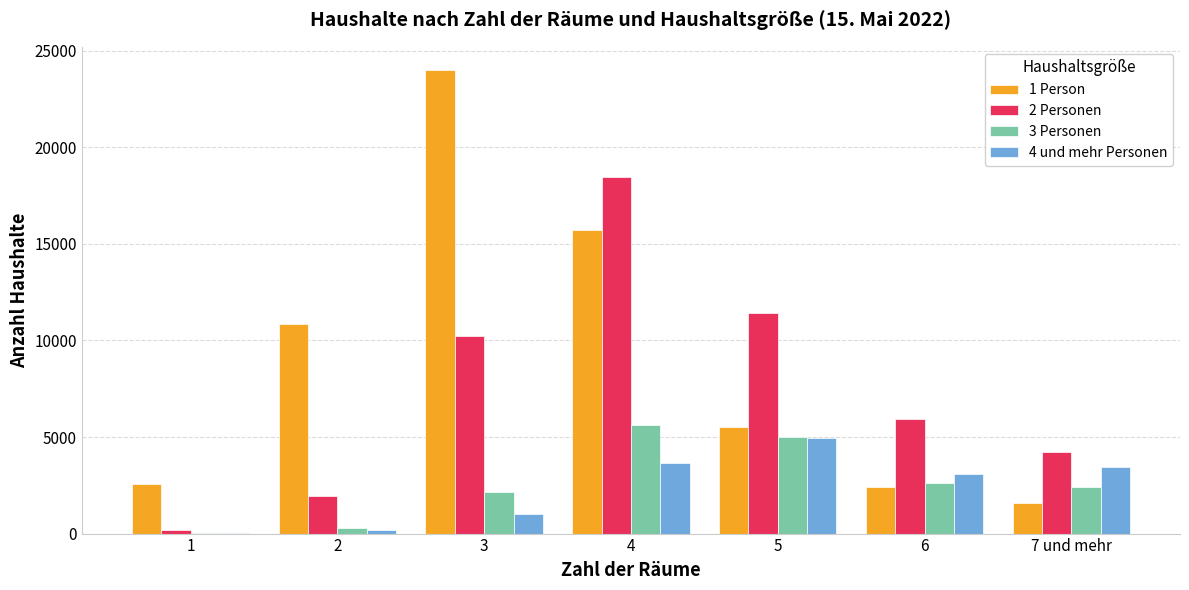

Reading right to left, extract all data points from this chart.

1 Person: 1587	2404	5522	15731	24004	10826	2567
2 Personen: 4224	5919	11413	18461	10230	1934	172
3 Personen: 2437	2633	4999	5627	2178	285	45
4 und mehr Personen: 3459	3086	4946	3668	1028	180	29